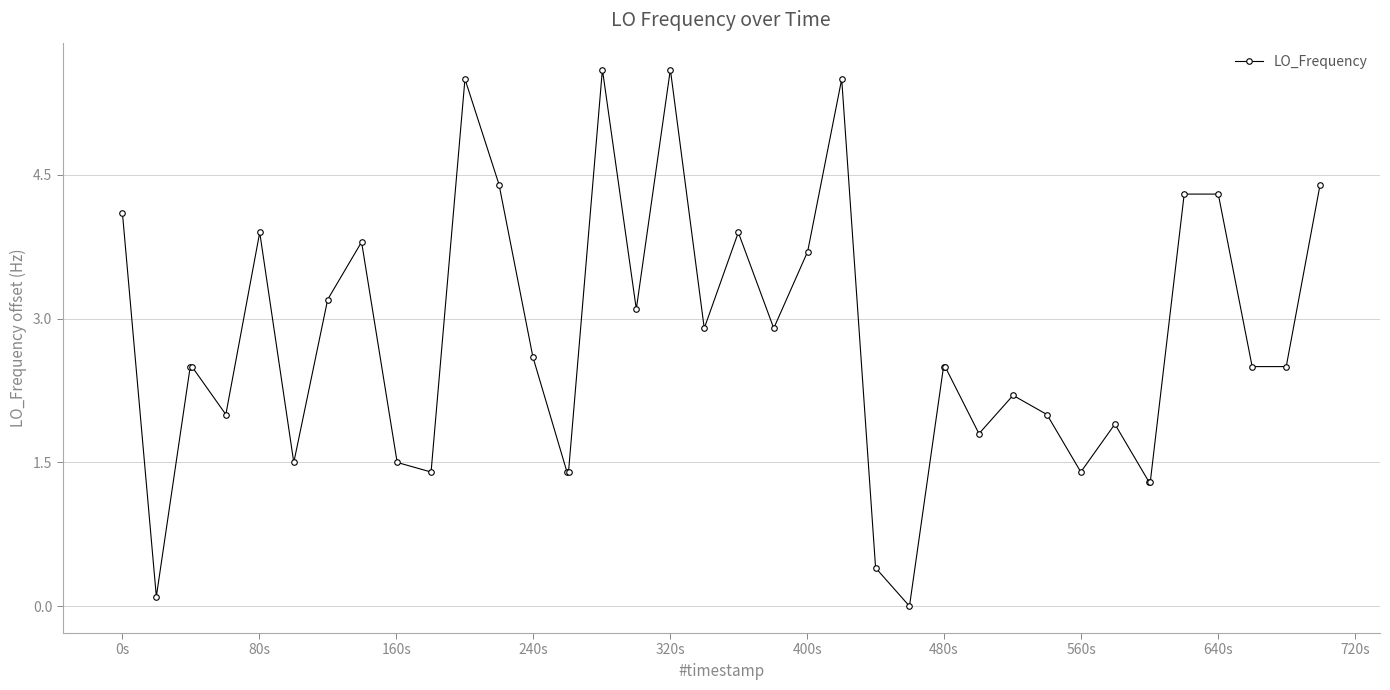

True or false: the data has more than 1 interior local peaks.

True